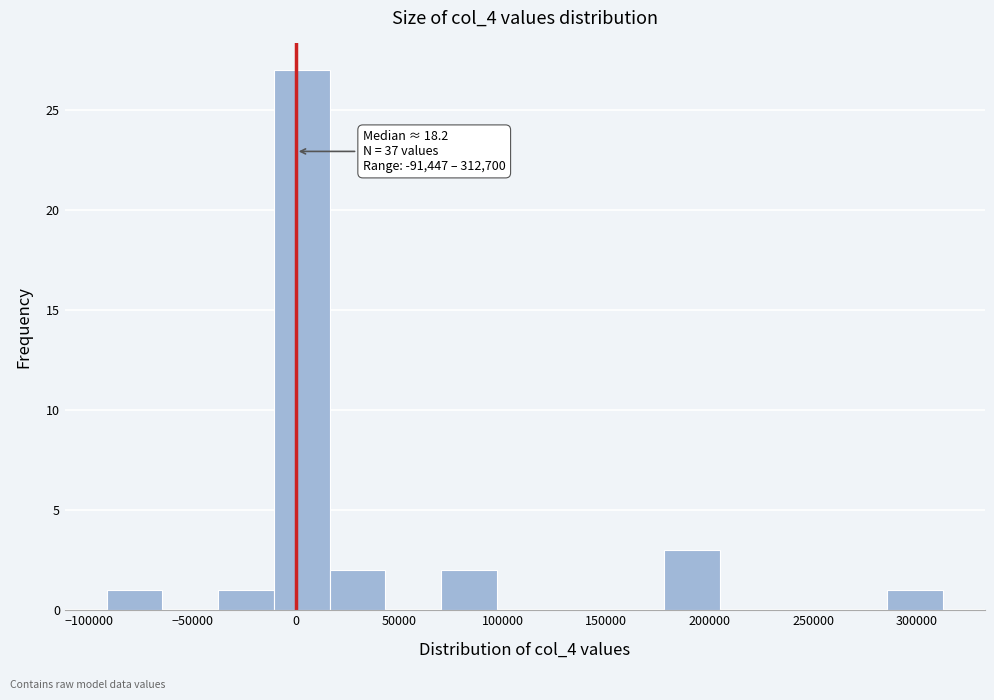

Which range on the x-axis has the tallest bar?

-10000 to 15000